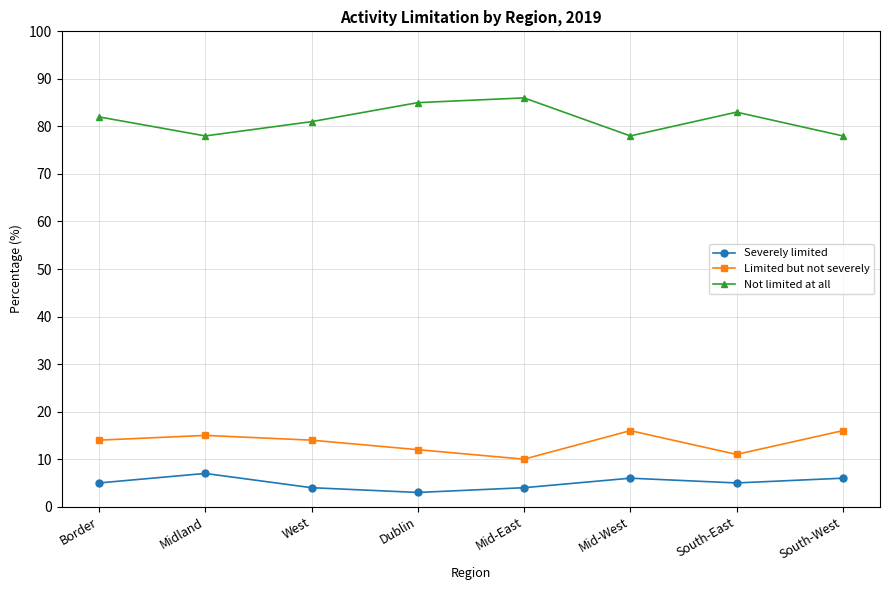

What is the total value across all series at Mid-West?

100